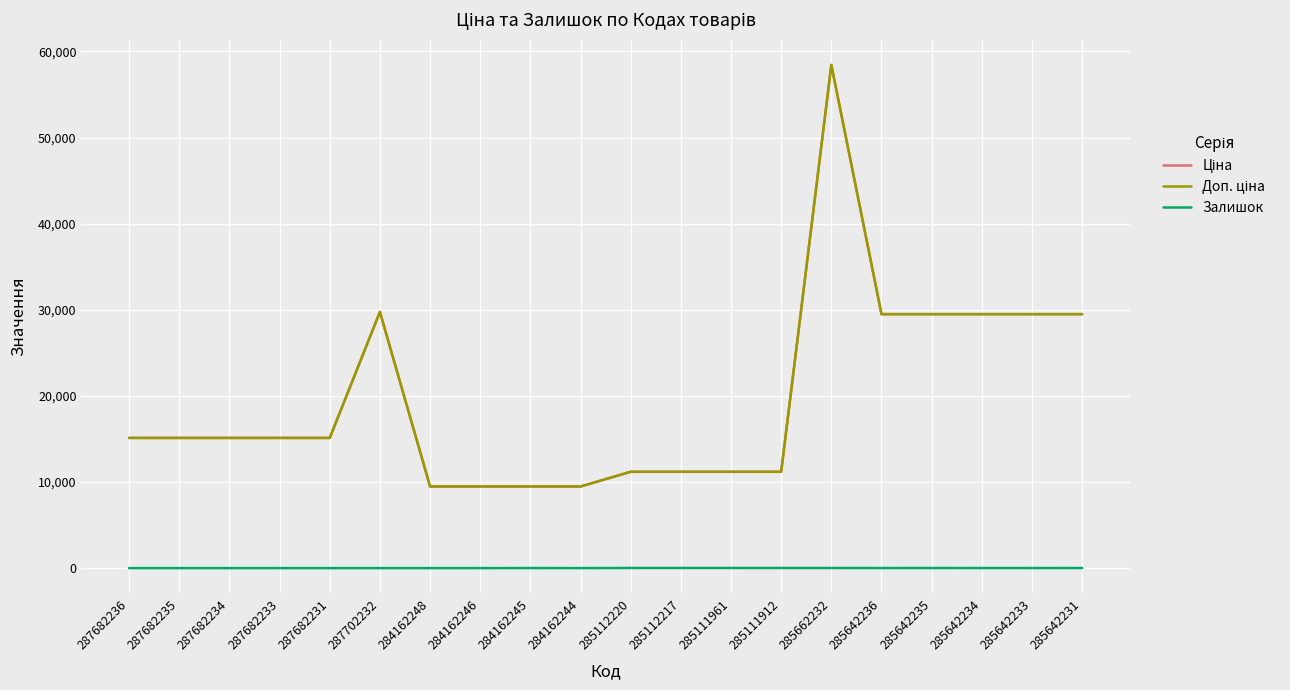

What is the difference between the Ціна values at 285111961 and 285642234?

18303.3